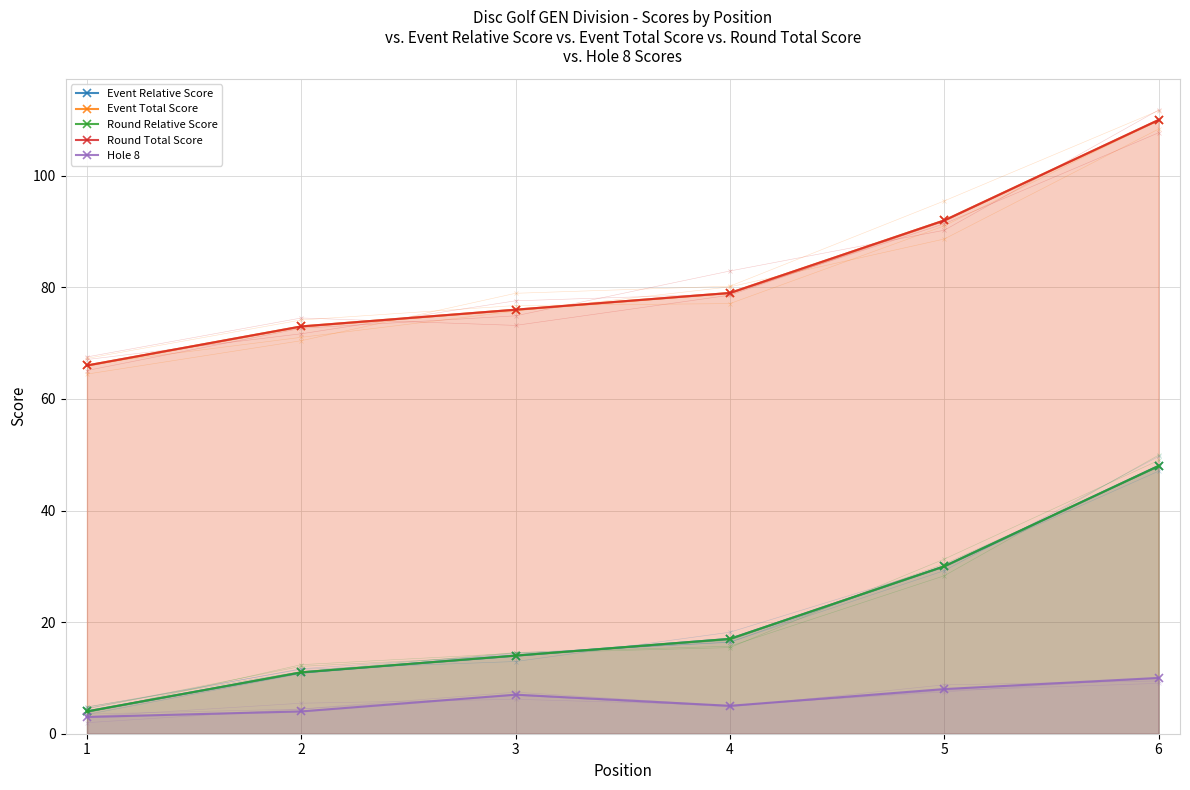

True or false: Event Relative Score and Round Total Score cross at least once.

False